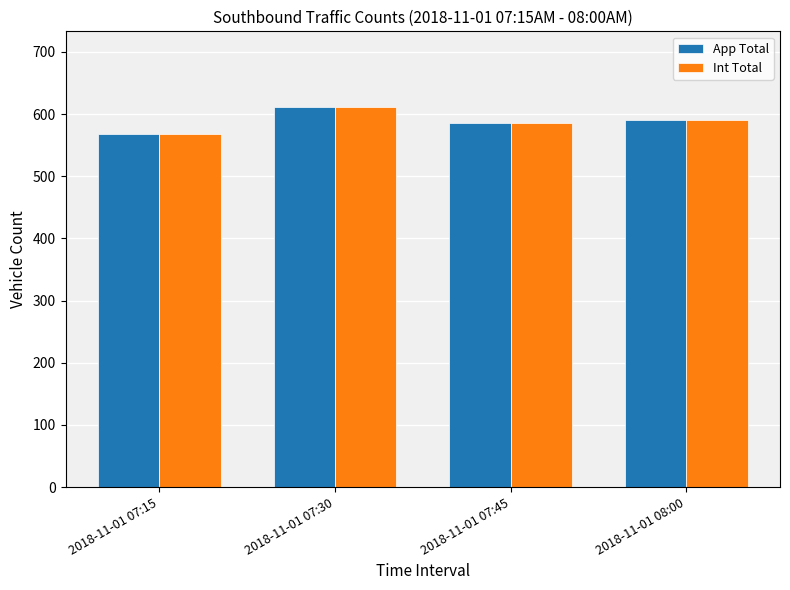

At which category is the sum across all series the highest?

2018-11-01 07:30